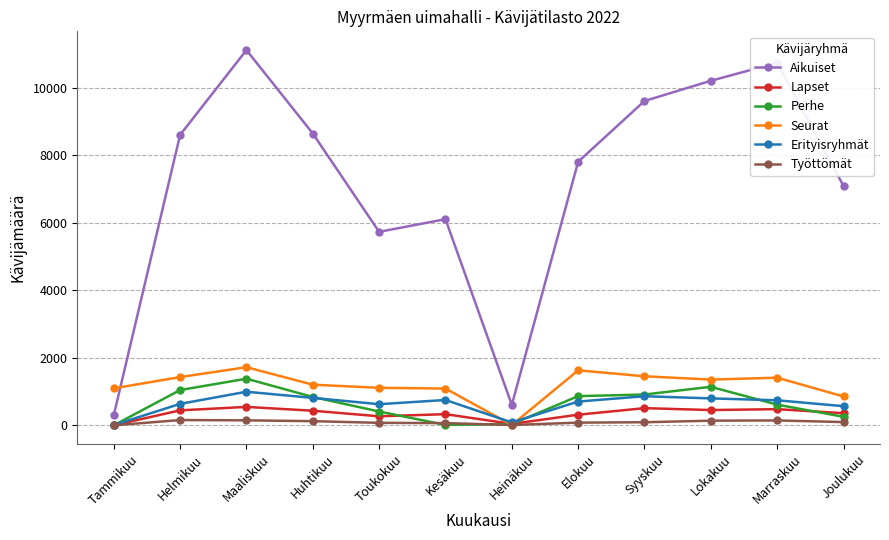

Does the chart display data point markers on the line(s)?

Yes